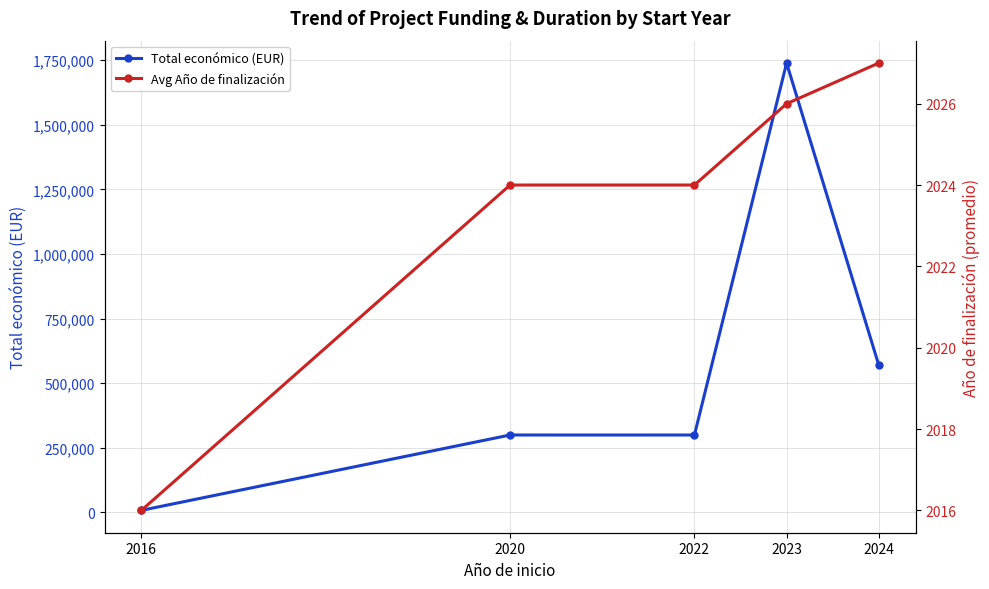

At how many categories does at least one series exceed 1166231?

1